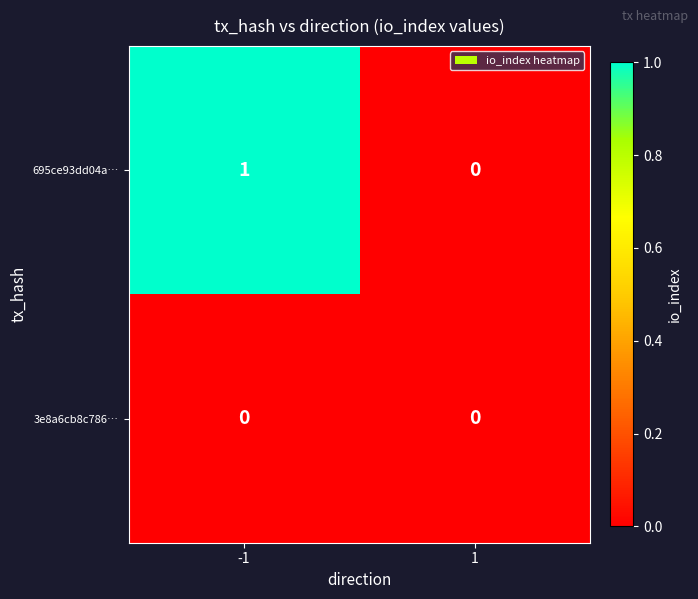

List the series in order of their peak value, highest first.

695ce93dd04a…, 3e8a6cb8c786…